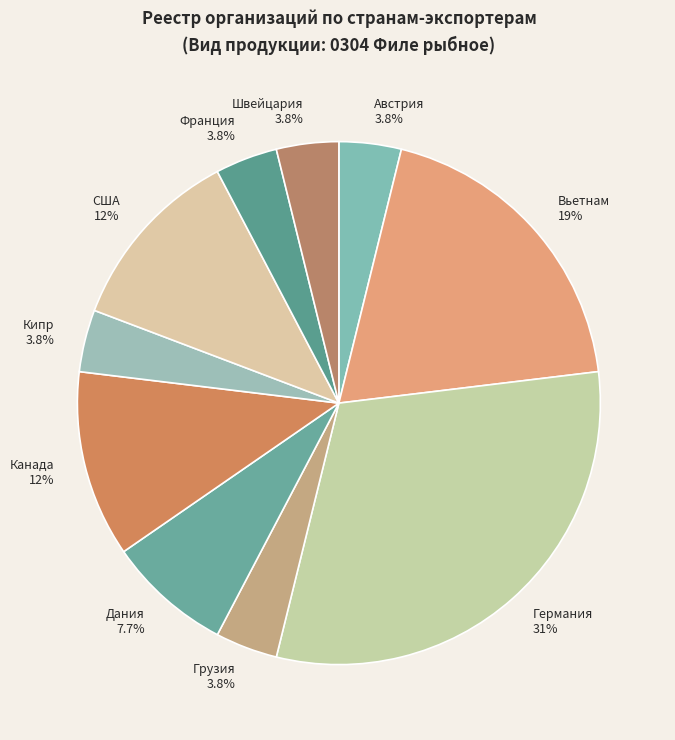

Combined, do Австрия and Дания account for over 50%?

No